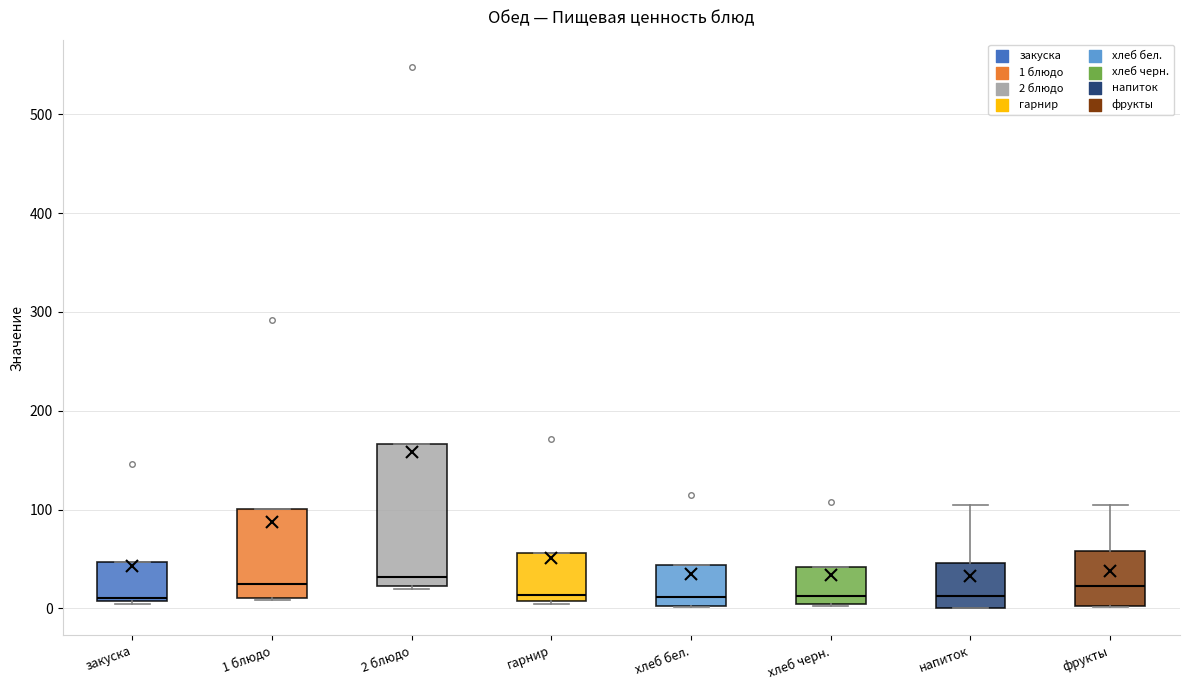

Where is the lower edge of the box for хлеб бел. on the y-axis? The values are not printed on the chart, so give them approximately, as read against the axis.

0